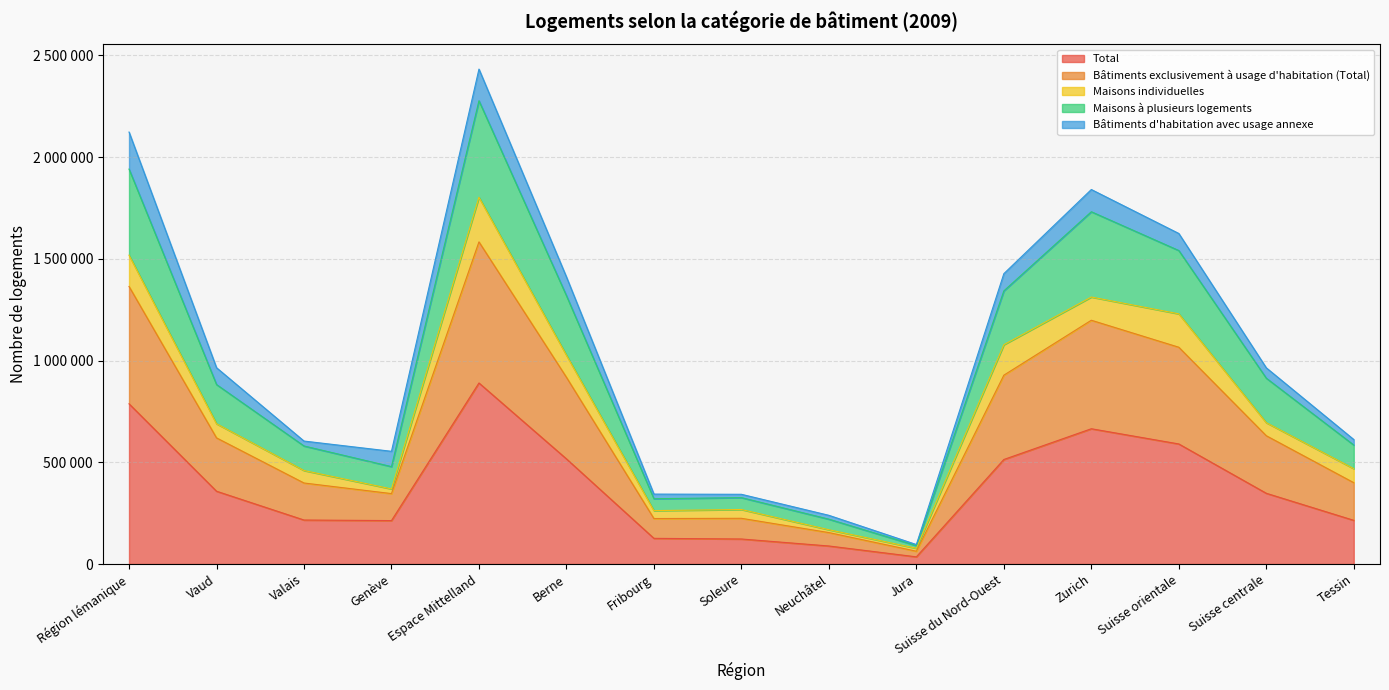

True or false: Bâtiments exclusivement à usage d_habitation (Total) has a value of 605559 at Zurich.

False